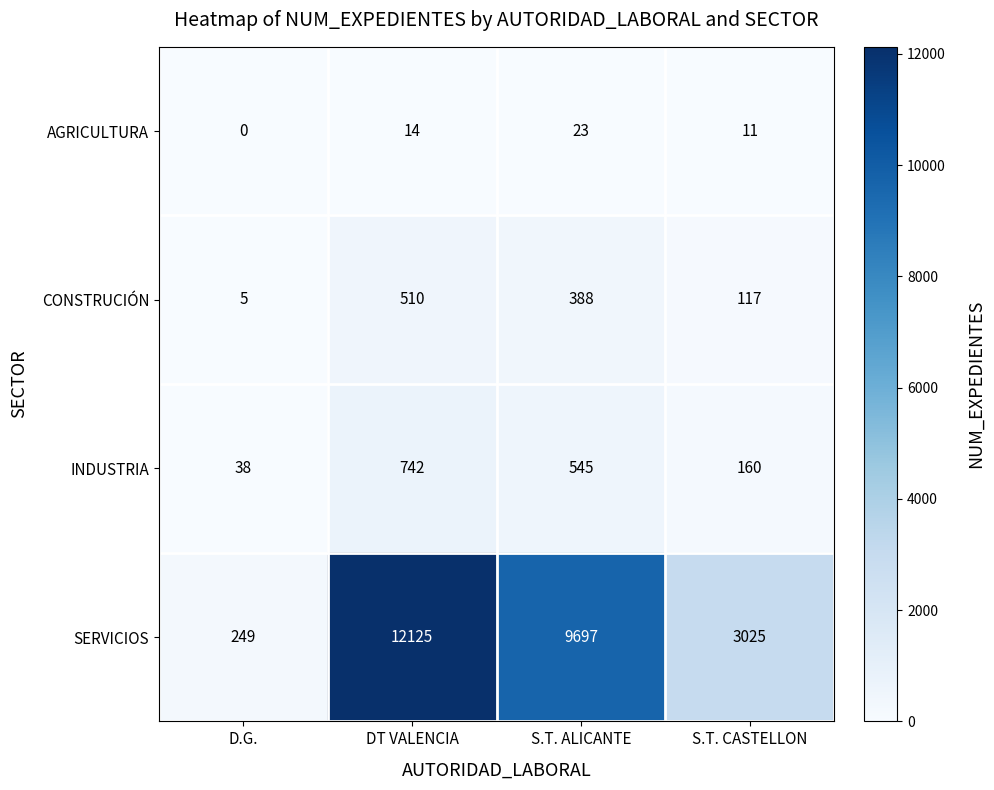

Which series has the widest spread of values?

SERVICIOS